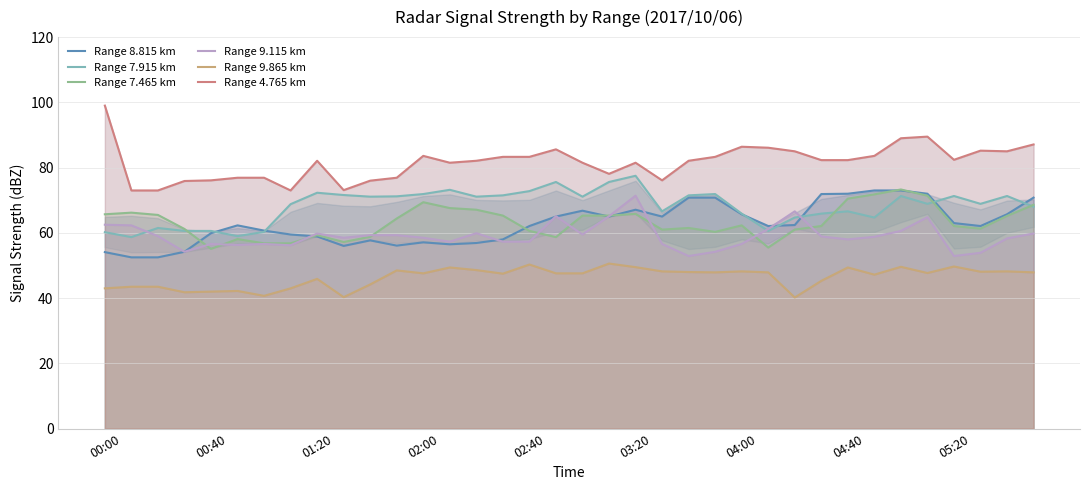

What is the smallest value displayed?

40.2